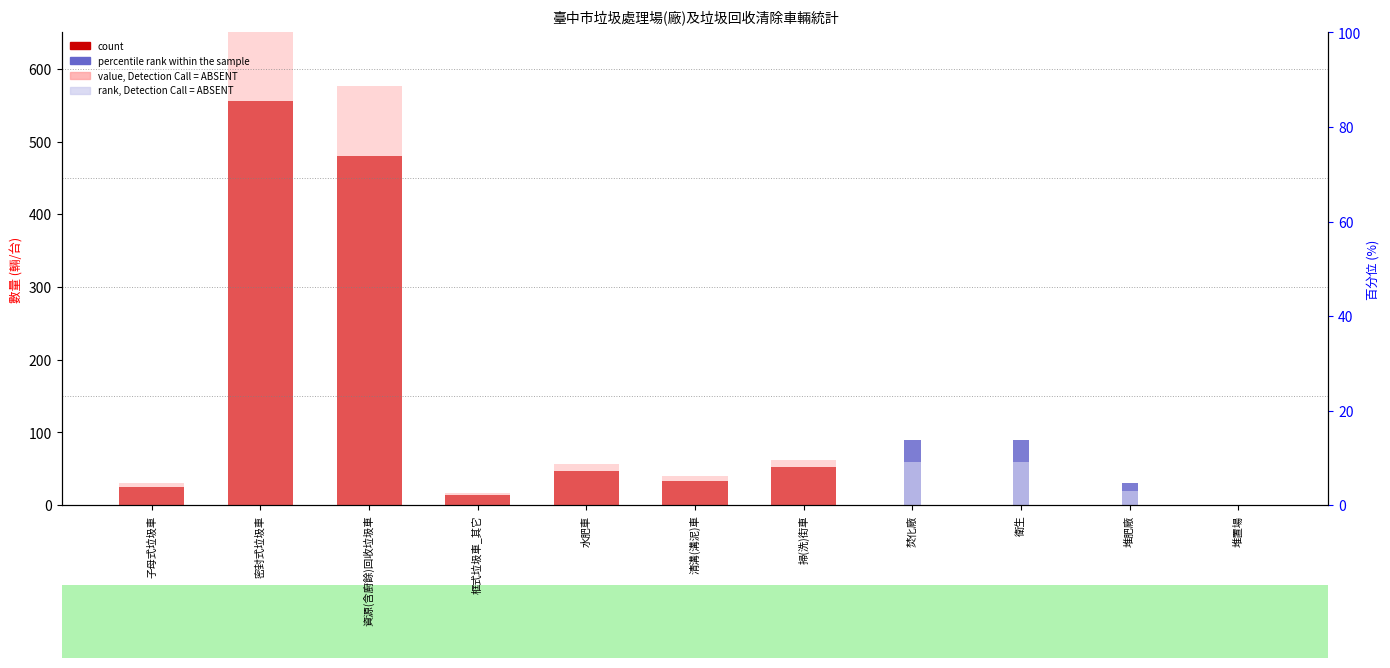

Rank the series by their maximum value, from lowest to highest.

rank, Detection Call = ABSENT, percentile rank within the sample, count, value, Detection Call = ABSENT